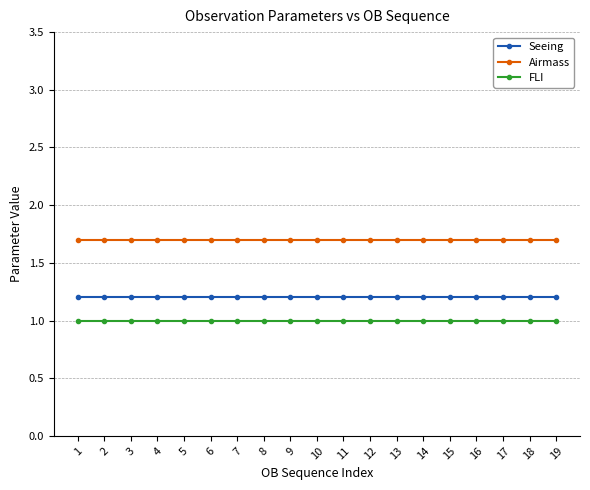

List the series in order of their overall mean, lowest first.

FLI, Seeing, Airmass